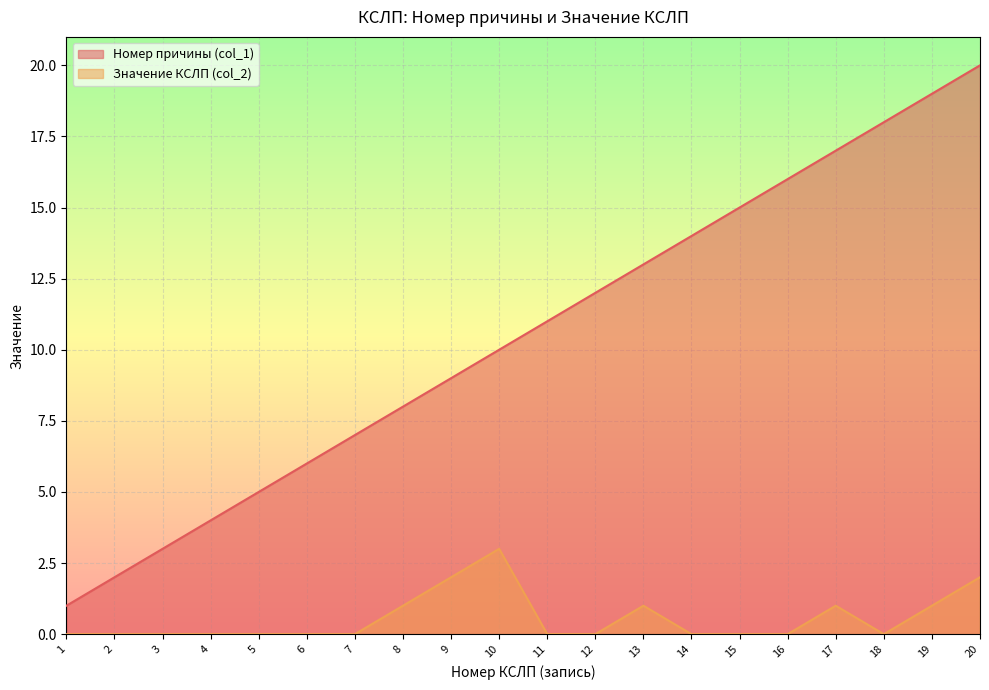

Where is Номер причины (col_1) nearest to the value 10?

10